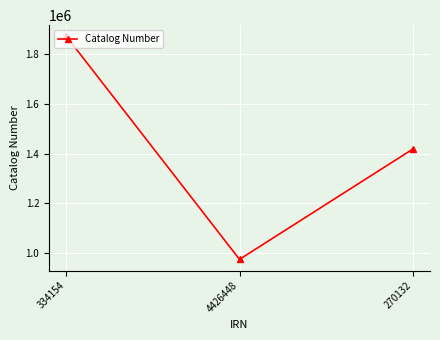

Between 270132 and 4426448, which is larger?

270132